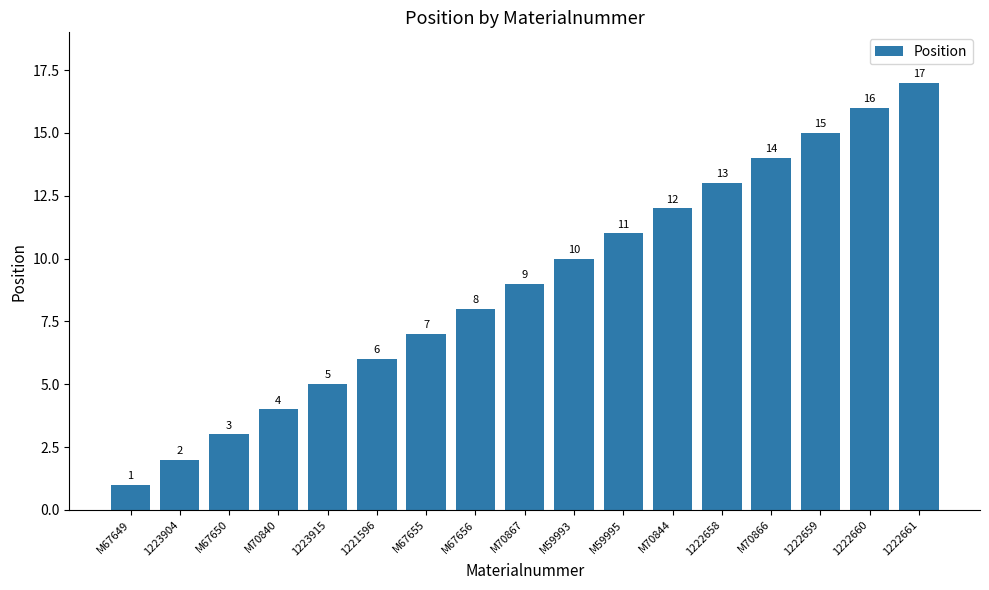

Which category has the lowest value across all series?

M67649